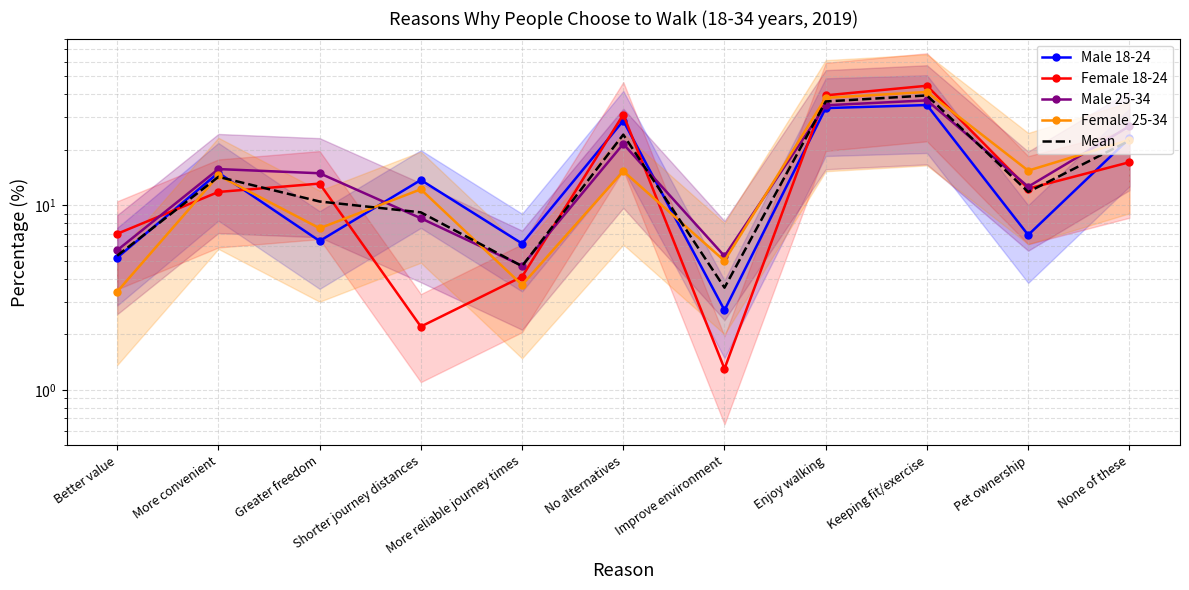

How many distinct data groups are displayed?

5